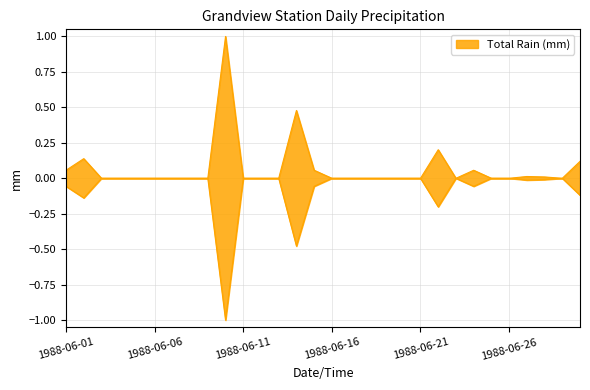

In Total Rain (mm), how many points are lower than both neighbors (excluding endpoints)?

2